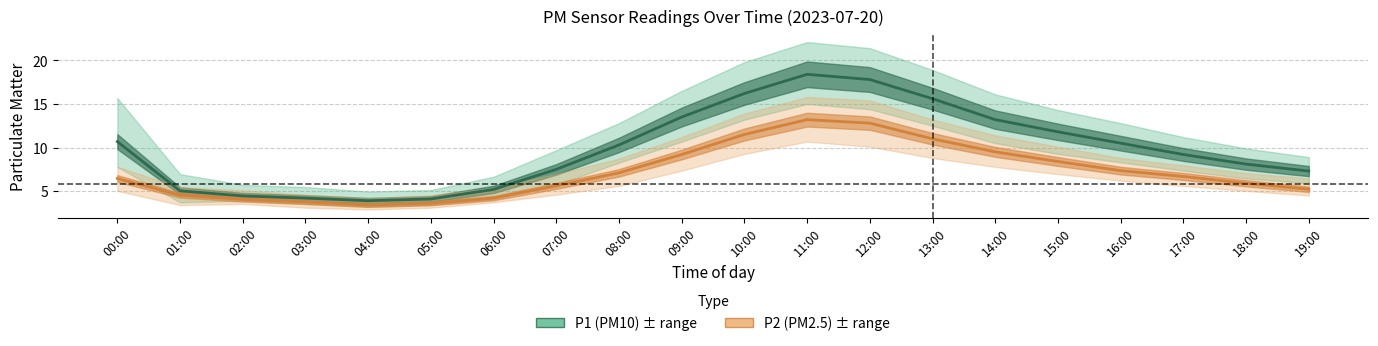

Read the P1 (PM10) value at 05:00.

4.1